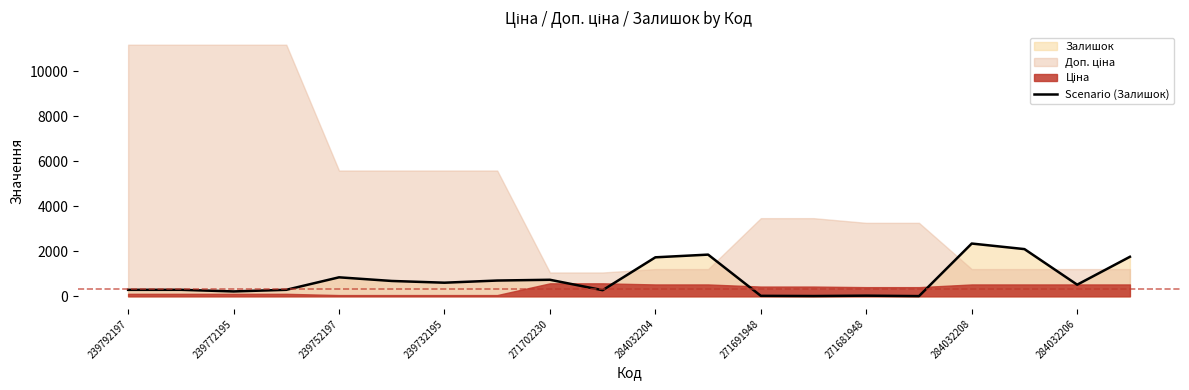

What is the sum of all values?

15315